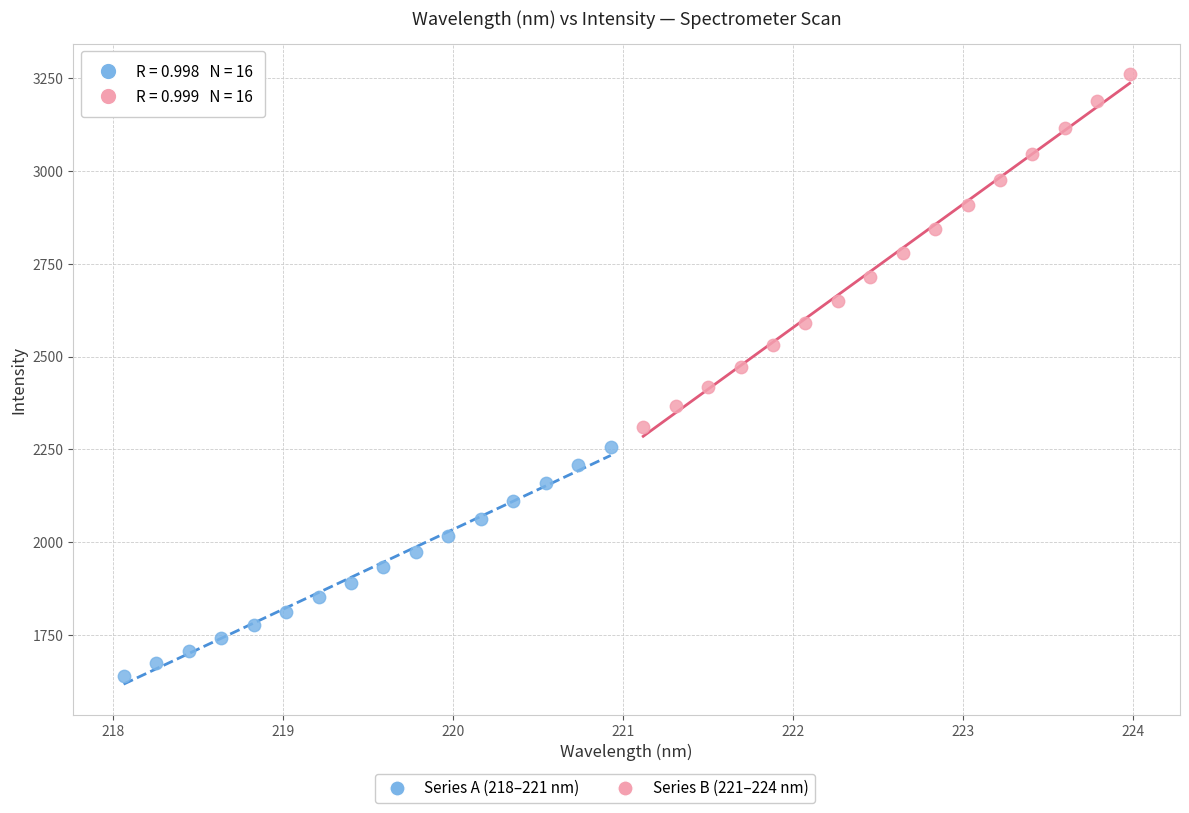

Which series contains the lowest Y value?

Series A (218–221 nm)